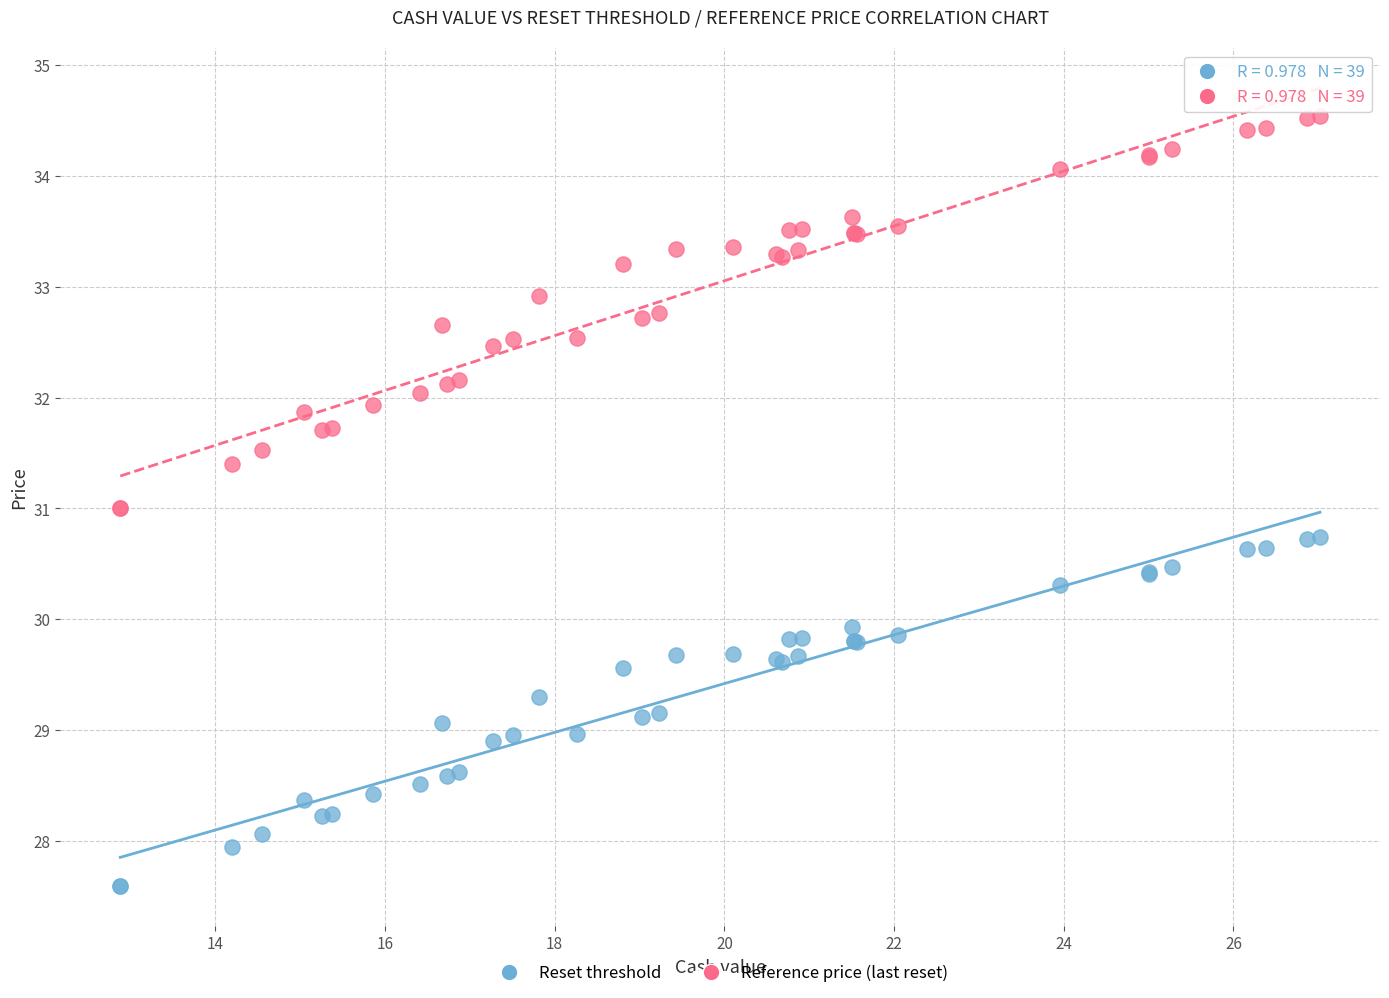

Which series has the widest spread of Y values?

Reference price (last reset)